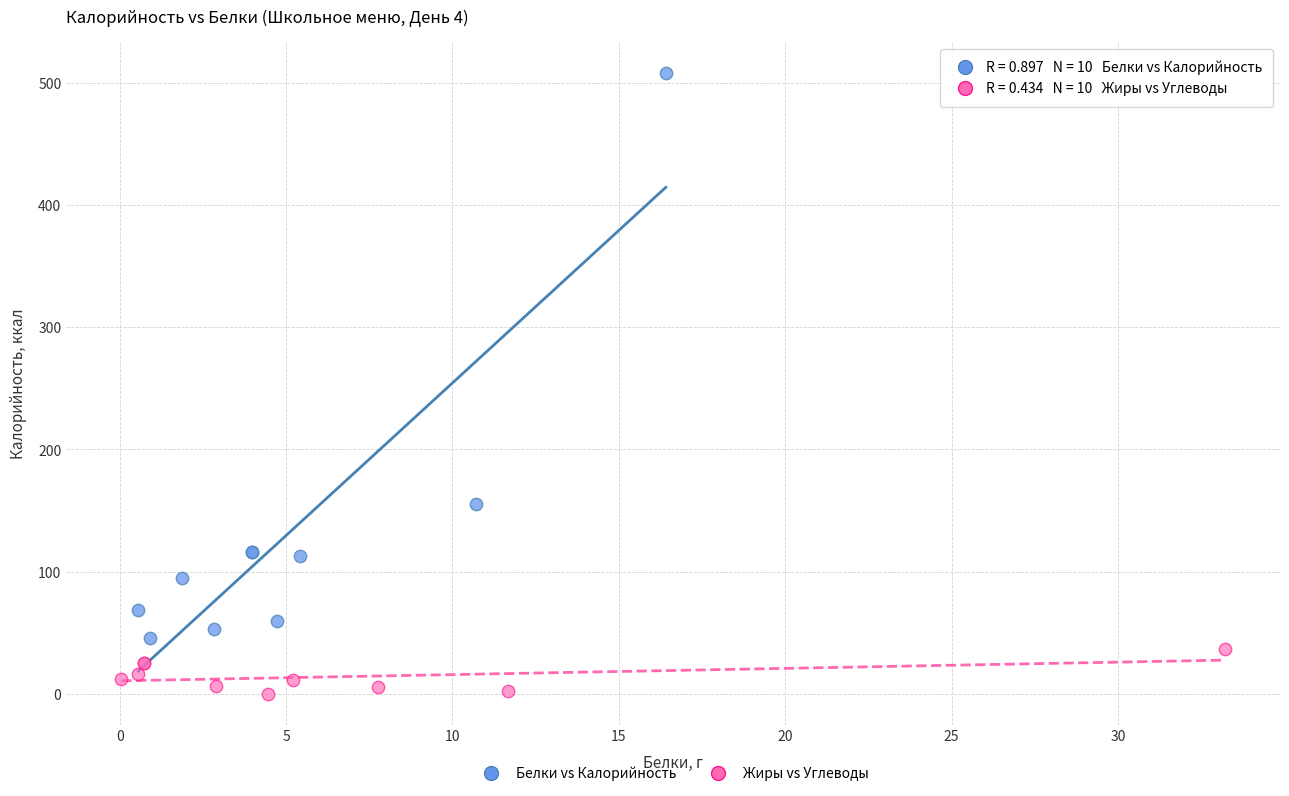

Which series has the widest spread of Y values?

Белки vs Калорийность